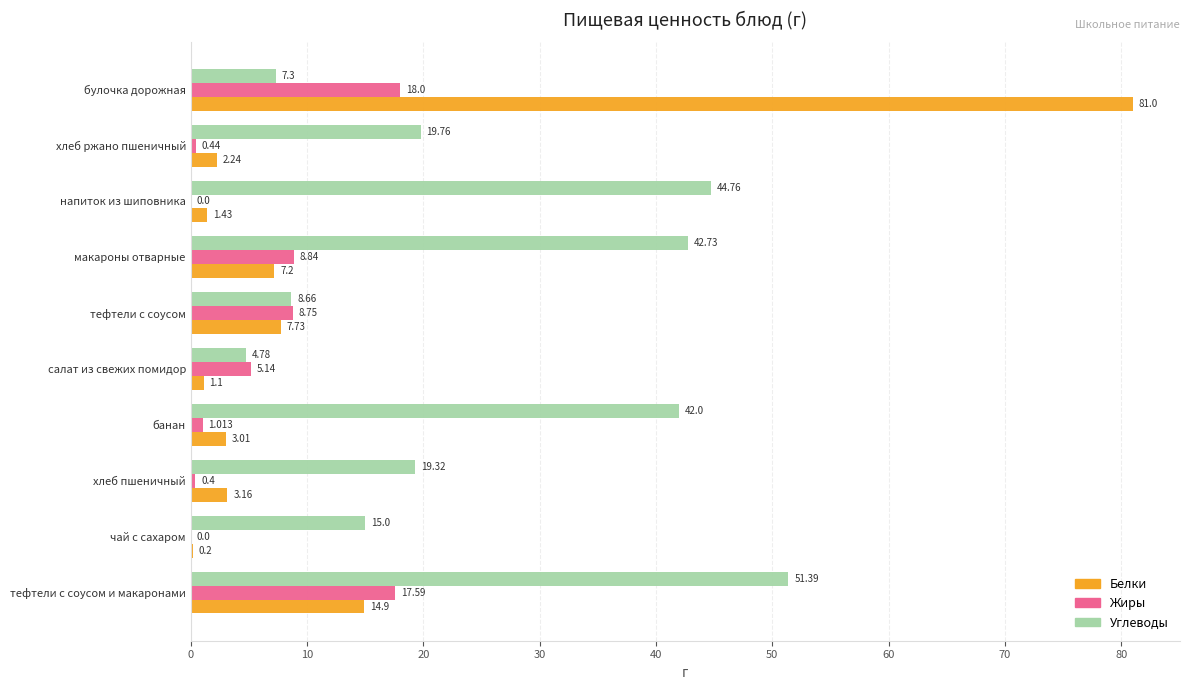

Between хлеб пшеничный and макароны отварные, which series saw the biggest shift?

Углеводы